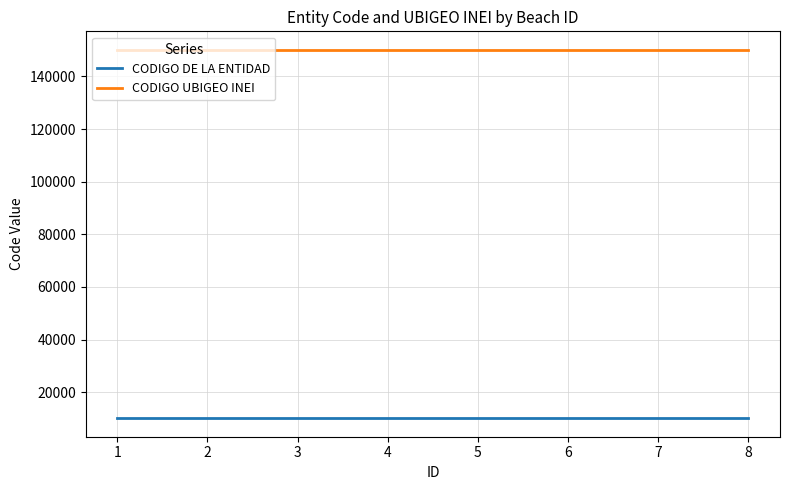

List the series in order of their overall mean, highest first.

CODIGO UBIGEO INEI, CODIGO DE LA ENTIDAD